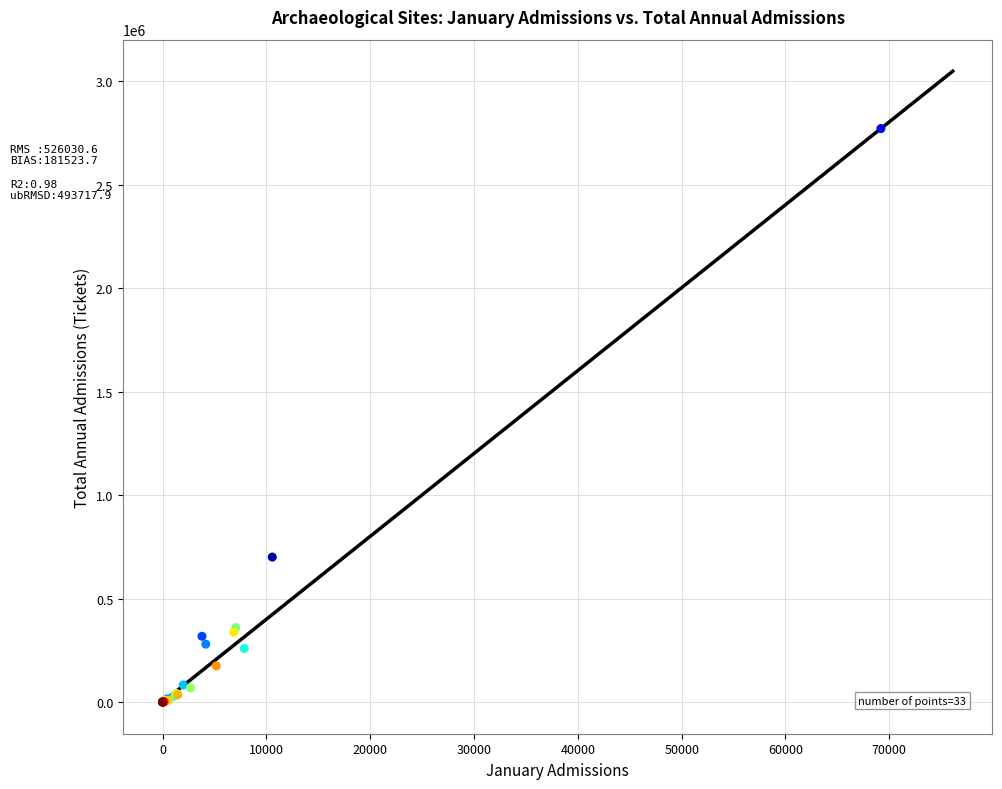

What Y value in the scatter plot is closest to 1386090?

701248